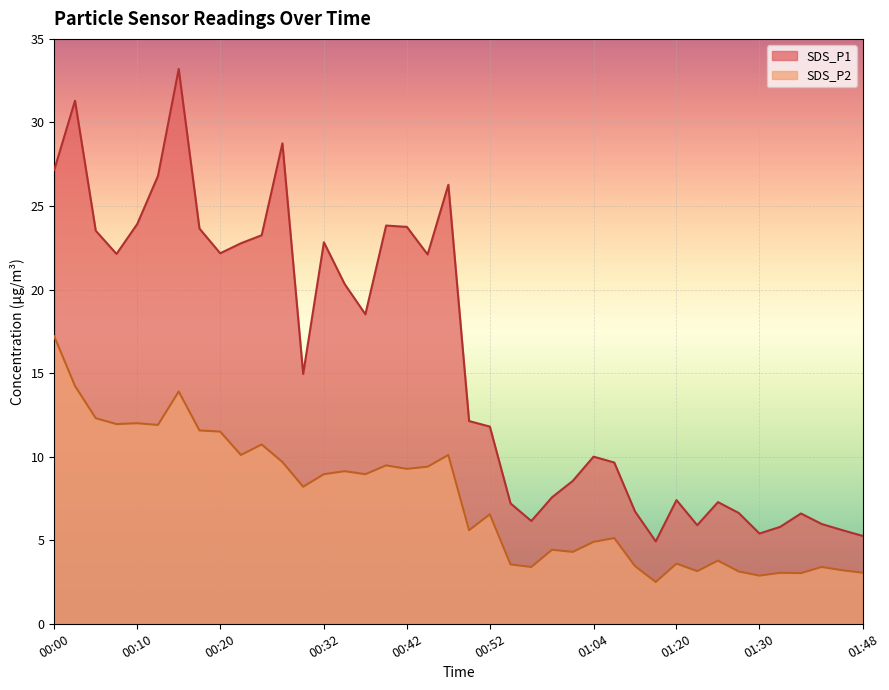

Which series has the largest total across all categories?

SDS_P1